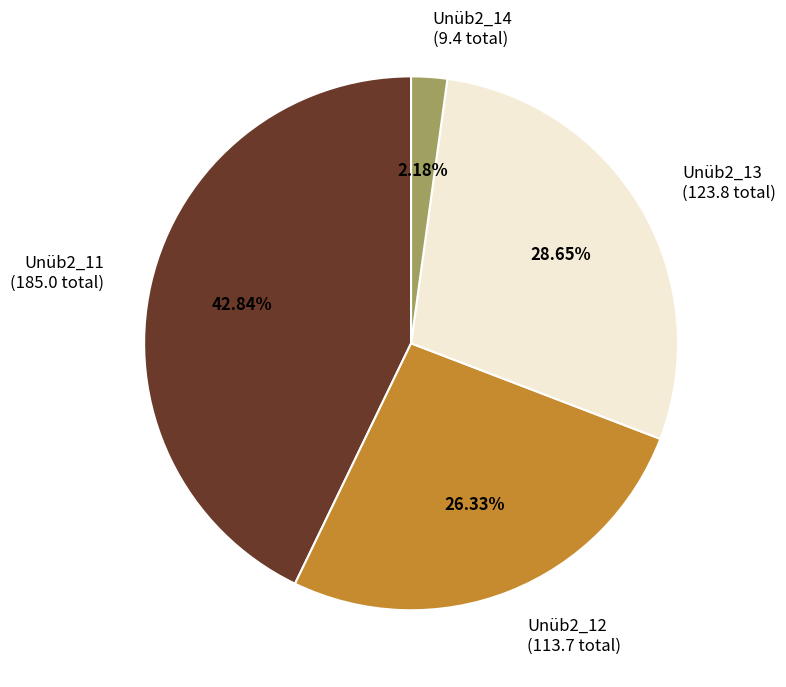

To the nearest percent, what is the difference between the largest and smallest slice percentages?

41%